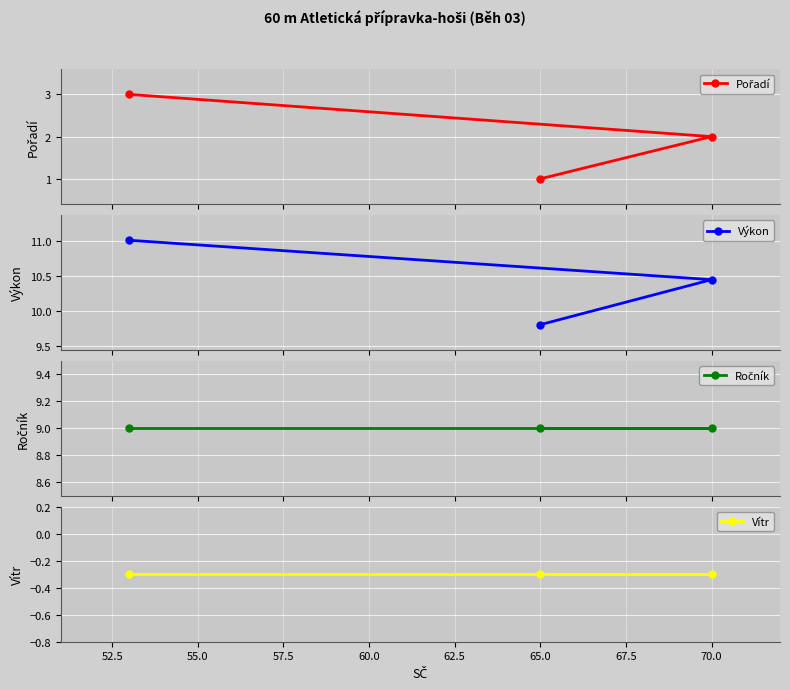

How many data points in Výkon are less than 10?

1